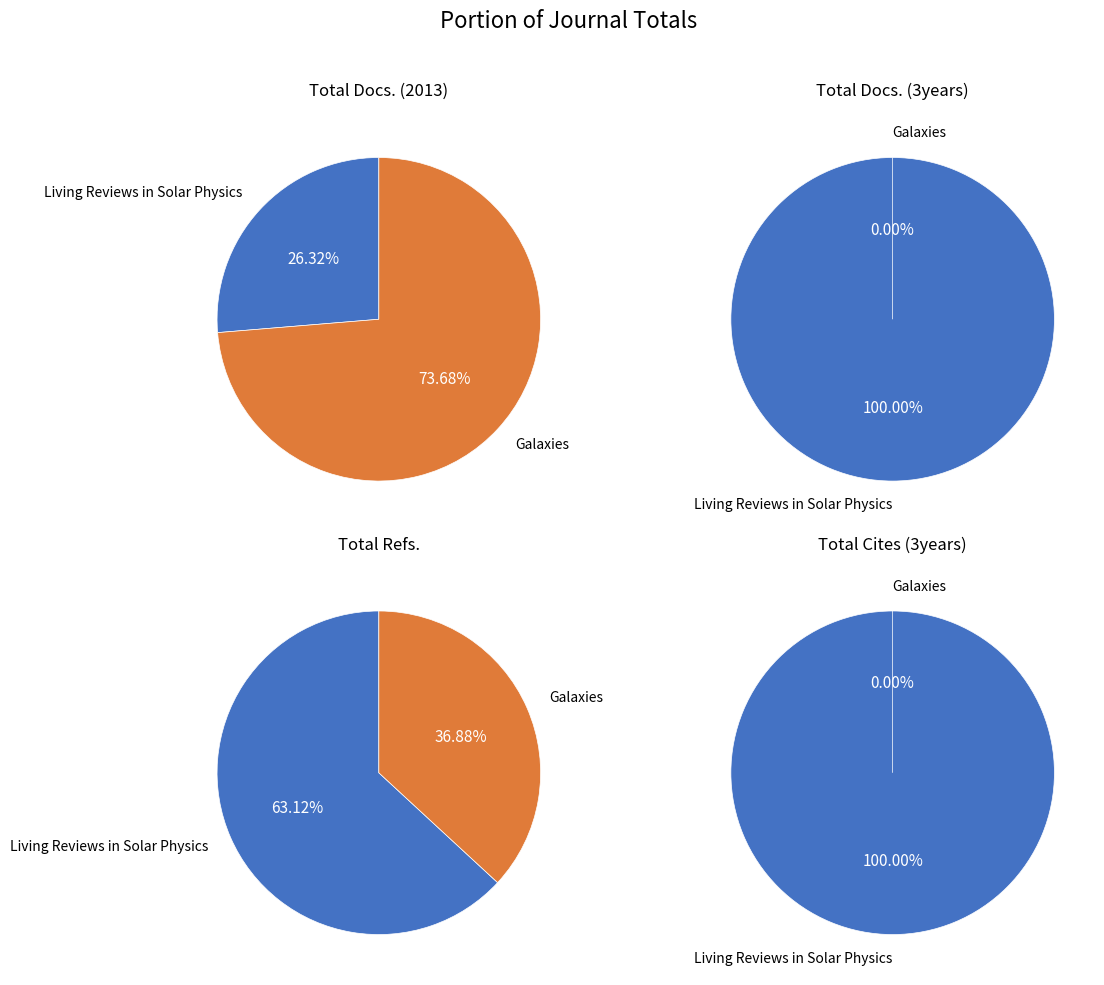

The Galaxies slice represents 37% of the pie. True or false?

True